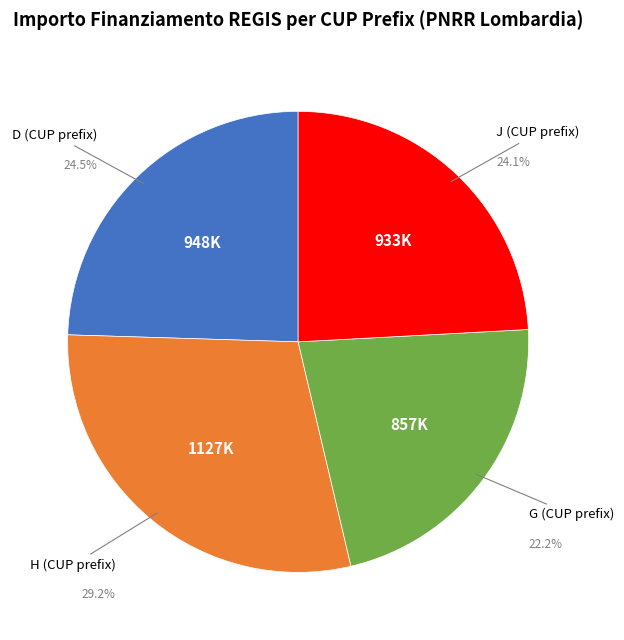

Is there any slice that represents more than half of the pie?

No